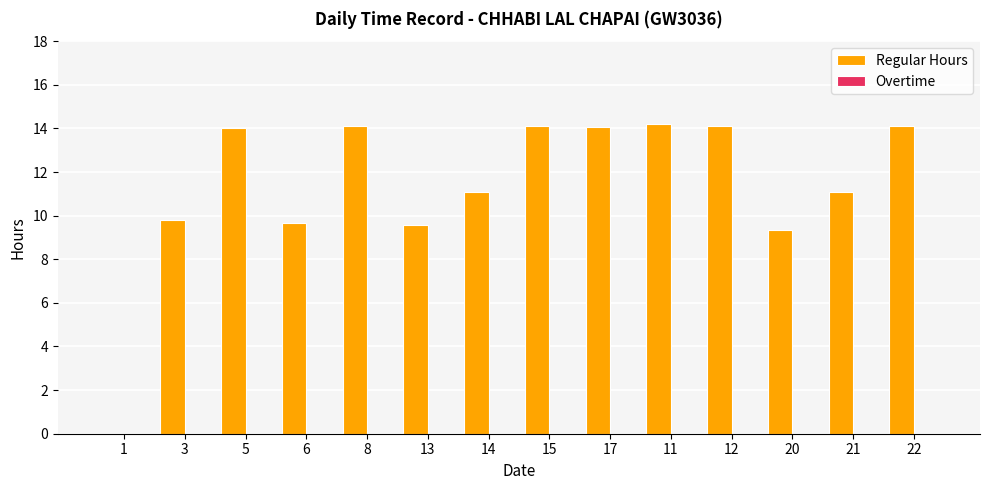

What is the change in value from 1 to 8?

+14.1